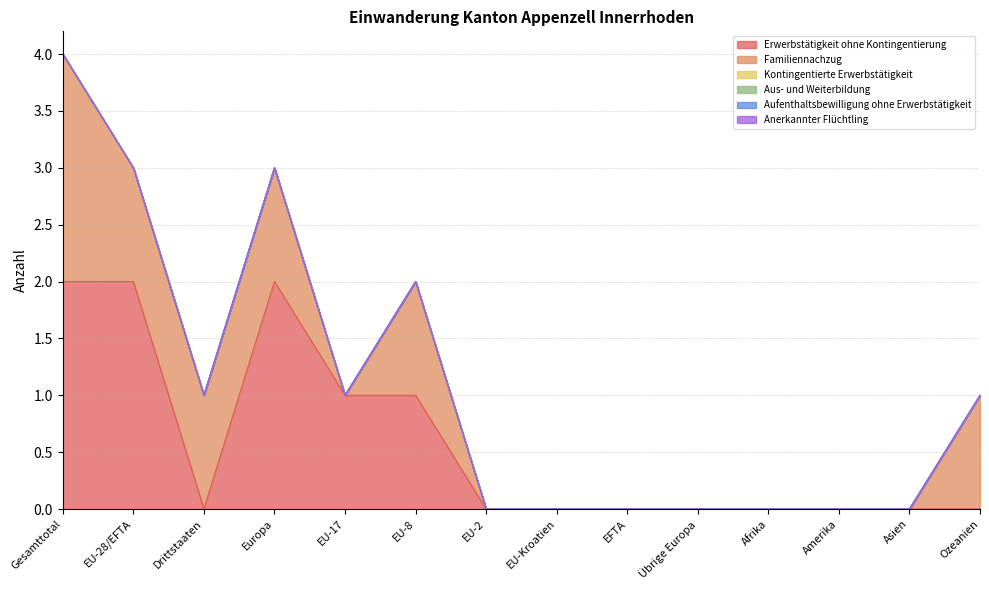

Which series has the largest total across all categories?

Erwerbstätigkeit ohne Kontingentierung